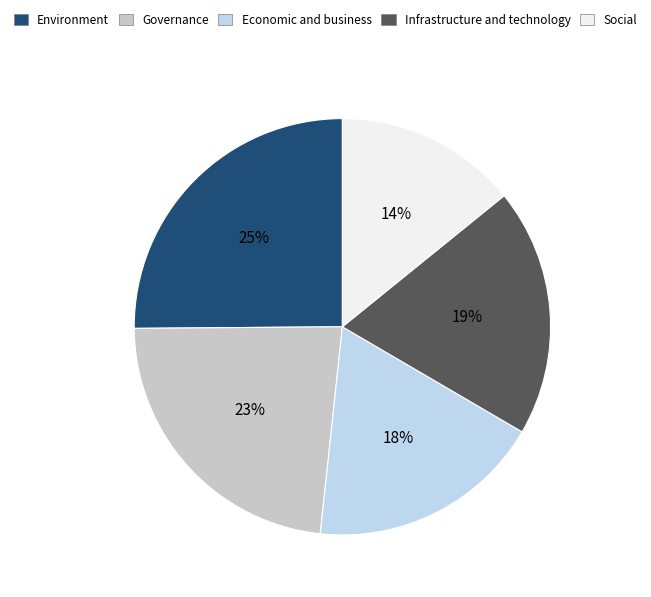

To the nearest percent, what is the average slice percentage?

20%